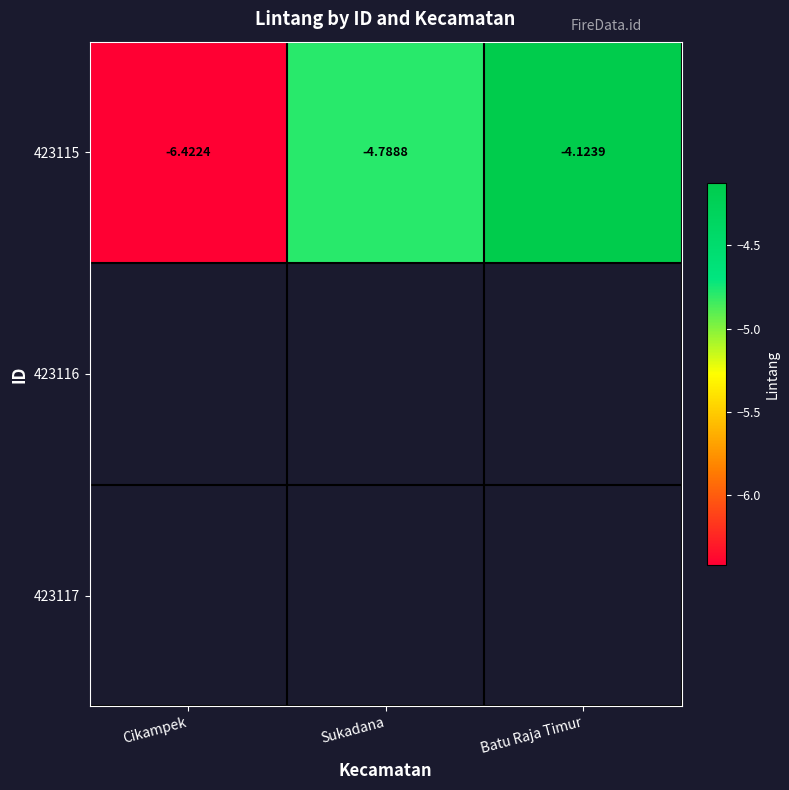

Where is 423115 nearest to the value -5?

Sukadana